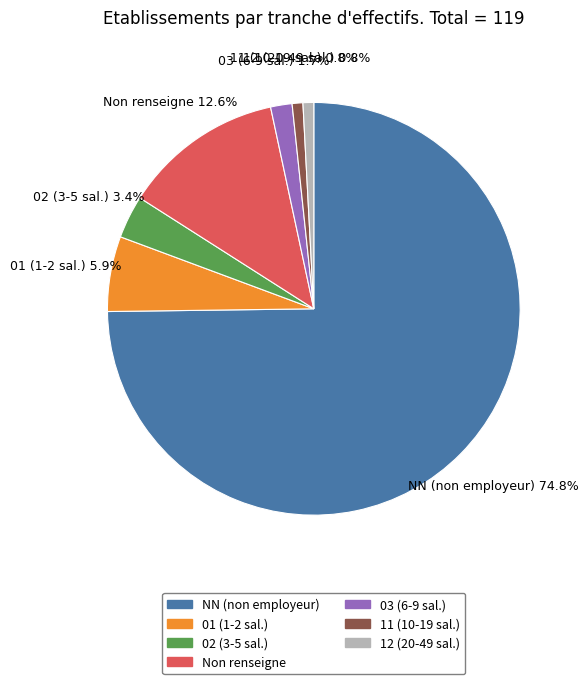

Do NN (non employeur) and 03 (6-9 sal.) together represent more than half of the pie?

Yes